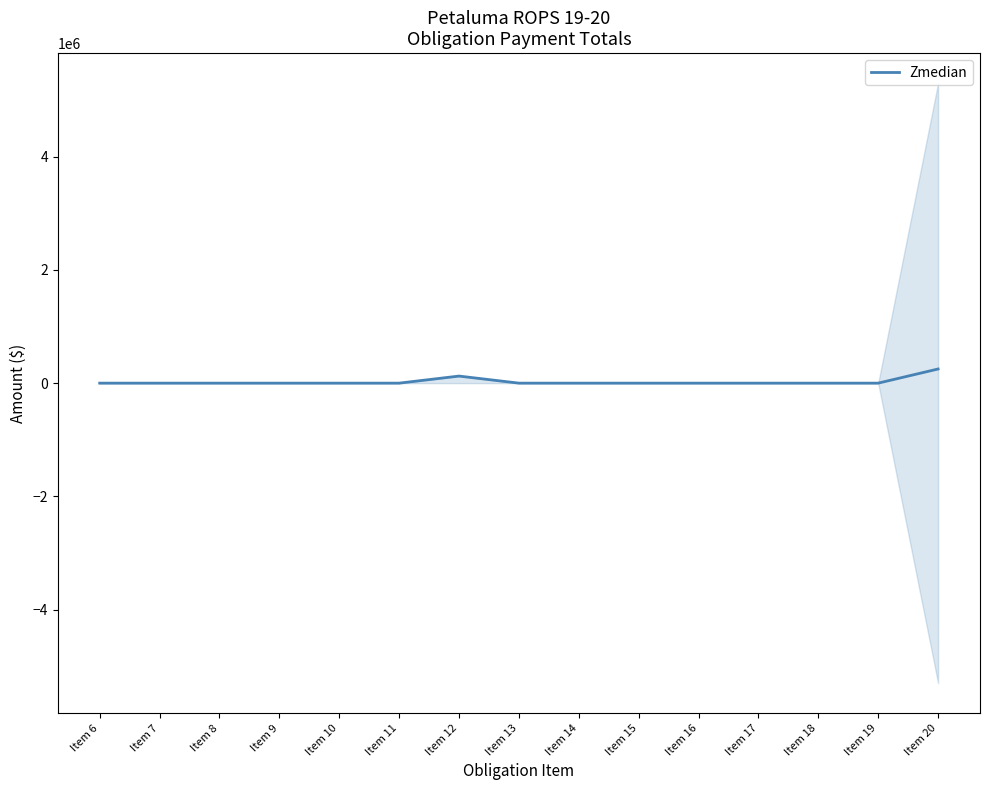

Which has a higher value, Item 19 or Item 9?

Item 19